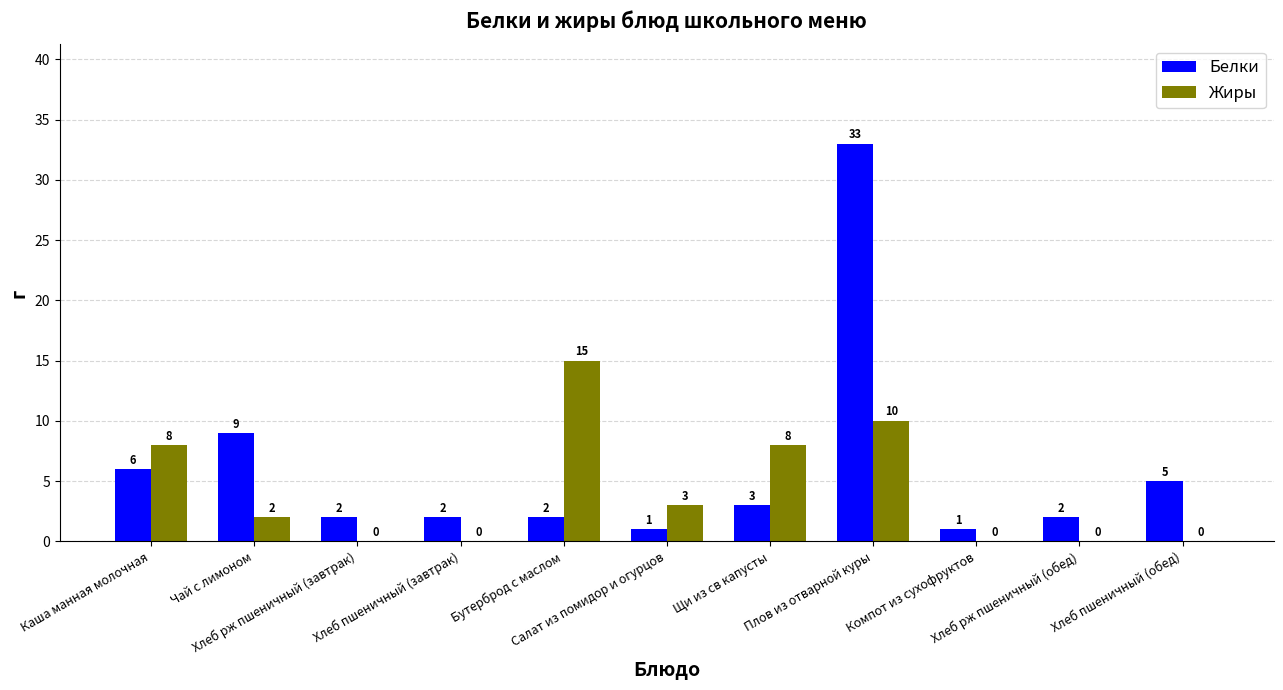

Which series has the largest total across all categories?

Белки